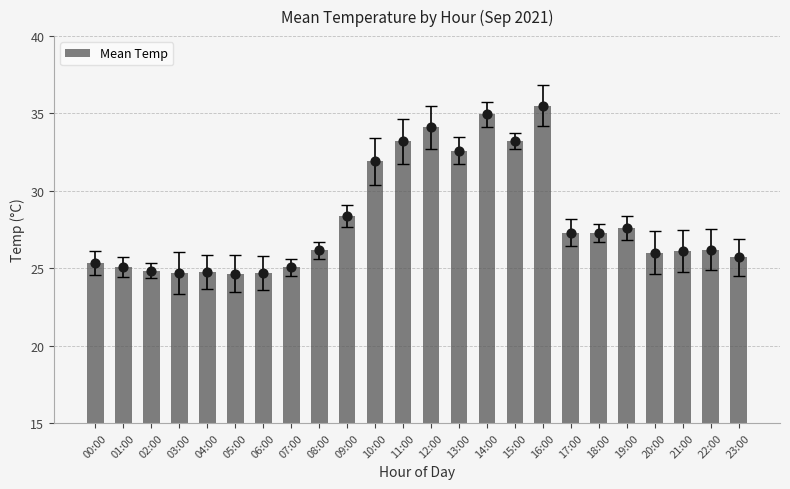

What is the ratio of the value at 00:00 to the value at 22:00?

1.0